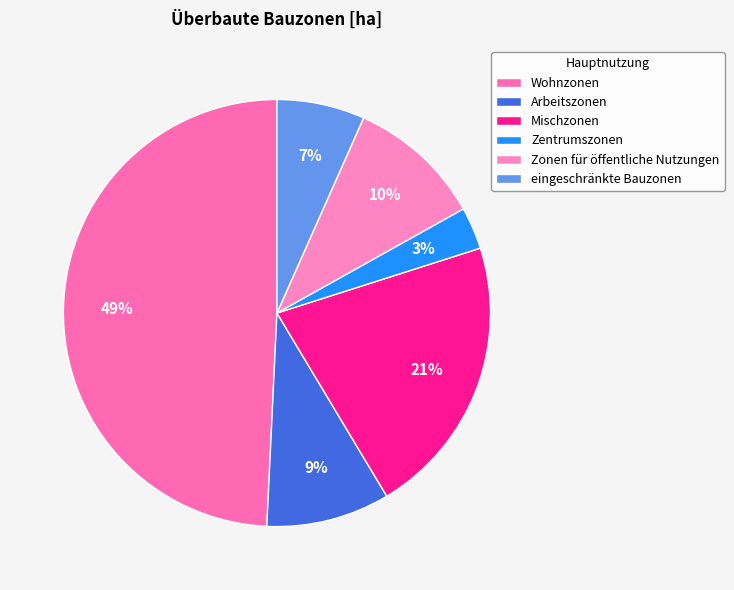

To the nearest percent, what percentage of the pie is Zonen für öffentliche Nutzungen?

10%